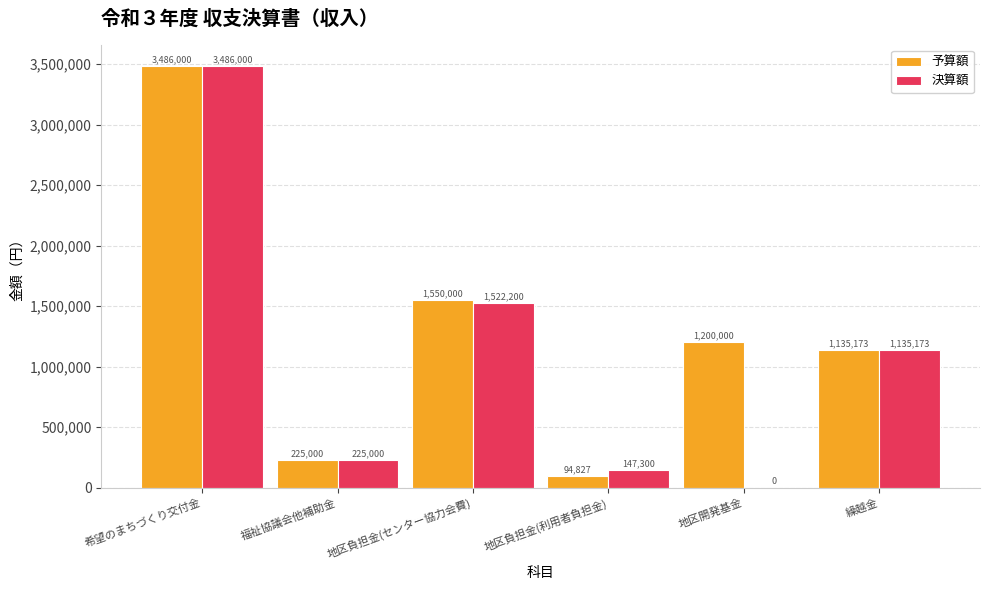

Count the number of categories in the chart.

6